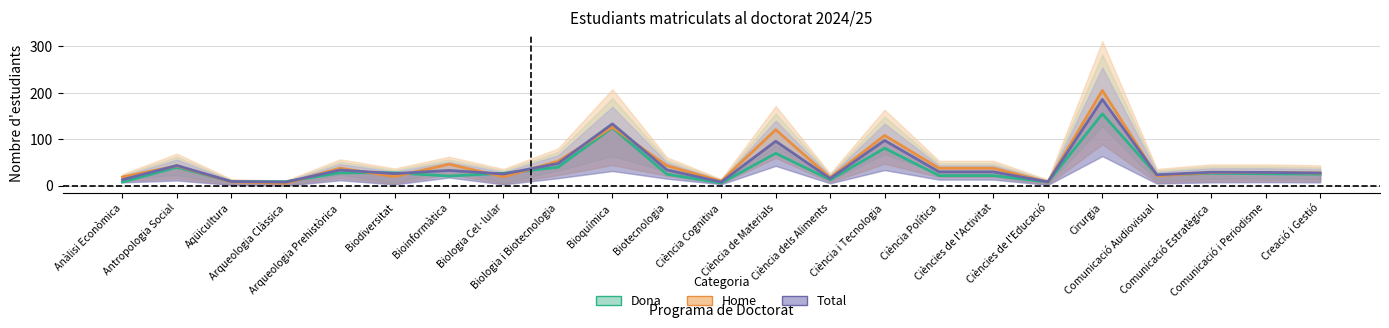

The value of Home at Comunicació Estratègica is 28.5. True or false?

True